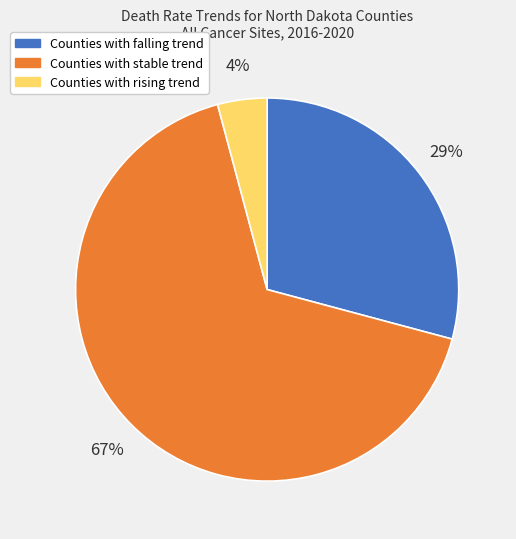

How many segments does this pie chart have?

3